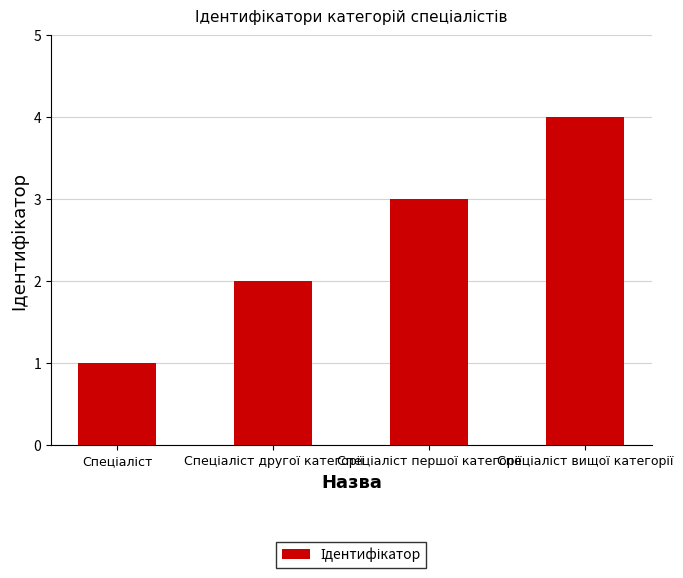

What is the maximum value shown in the chart?

4